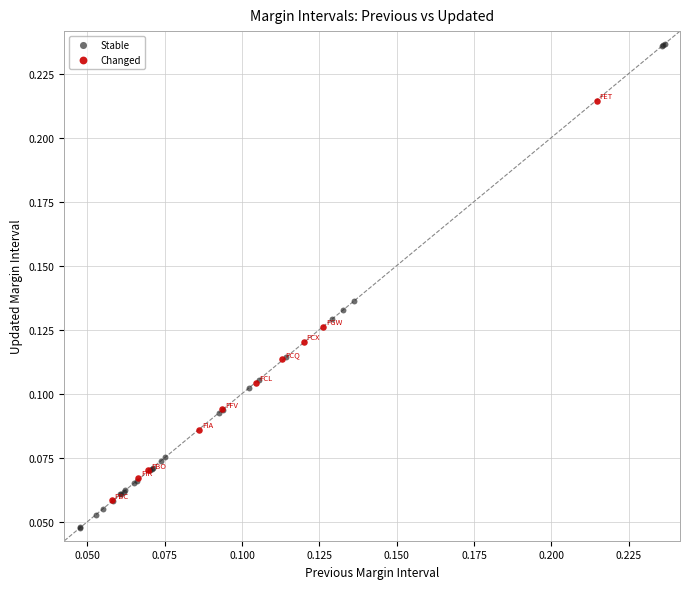

Which series contains the highest Y value?

Stable